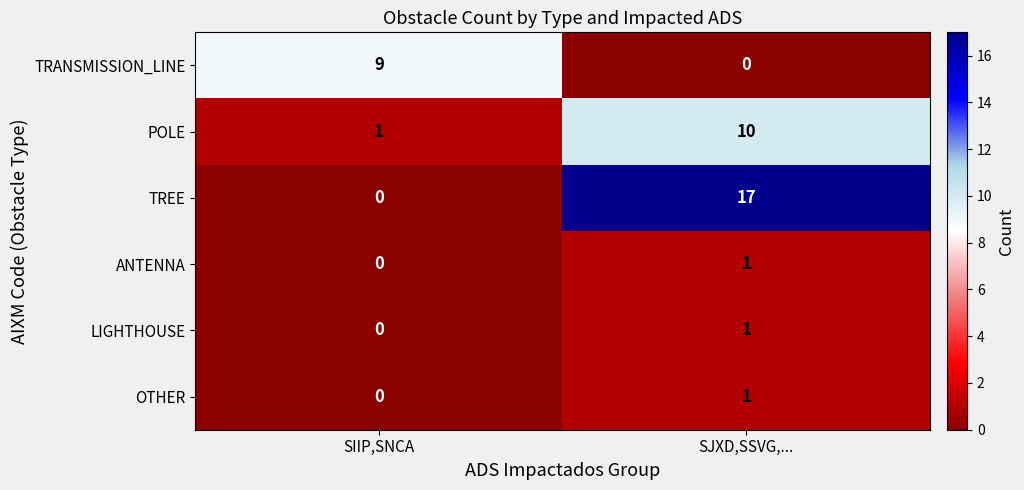

What is the approximate value of TRANSMISSION_LINE at SIIP,SNCA?

9